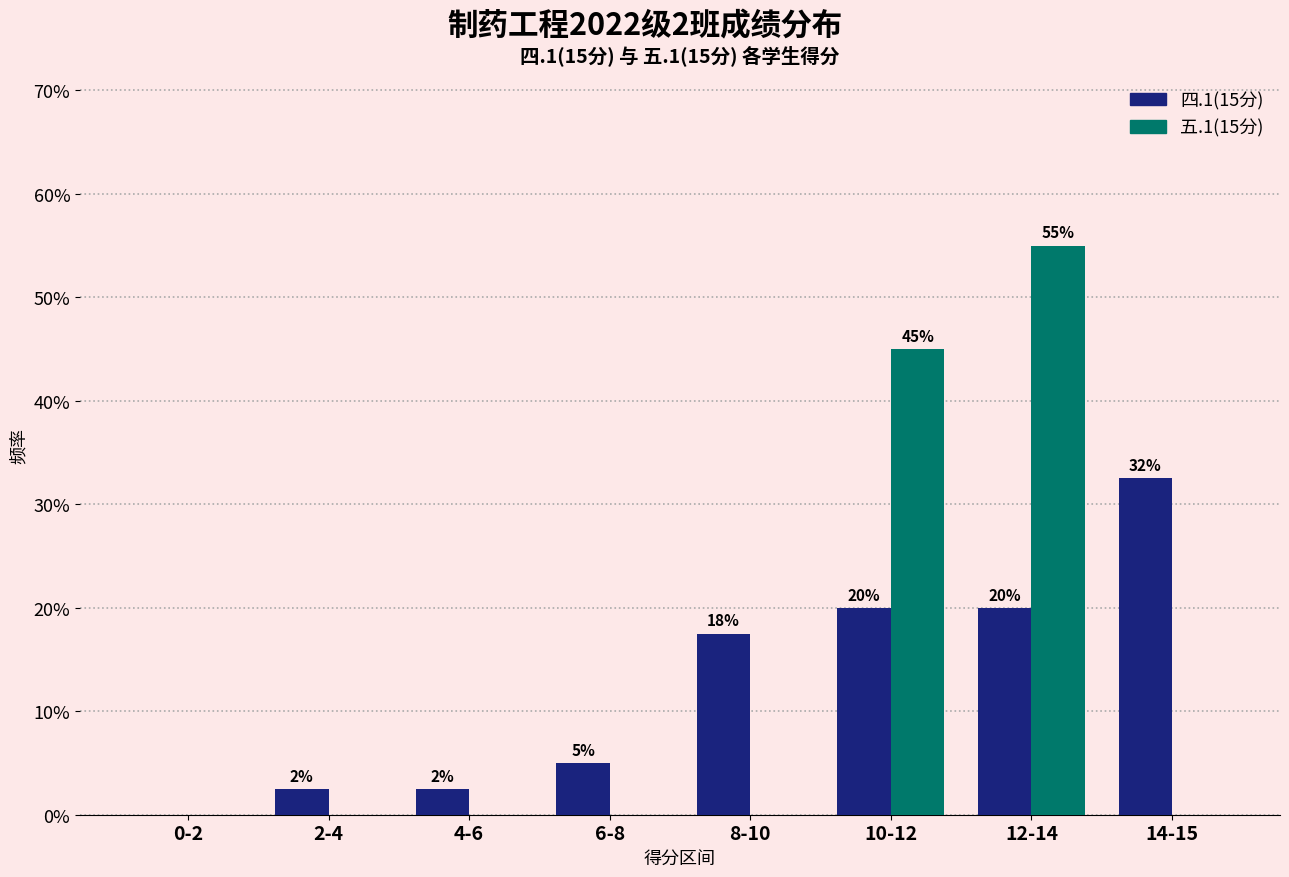

What is the average value of the 五.1(15分) series?

0.1